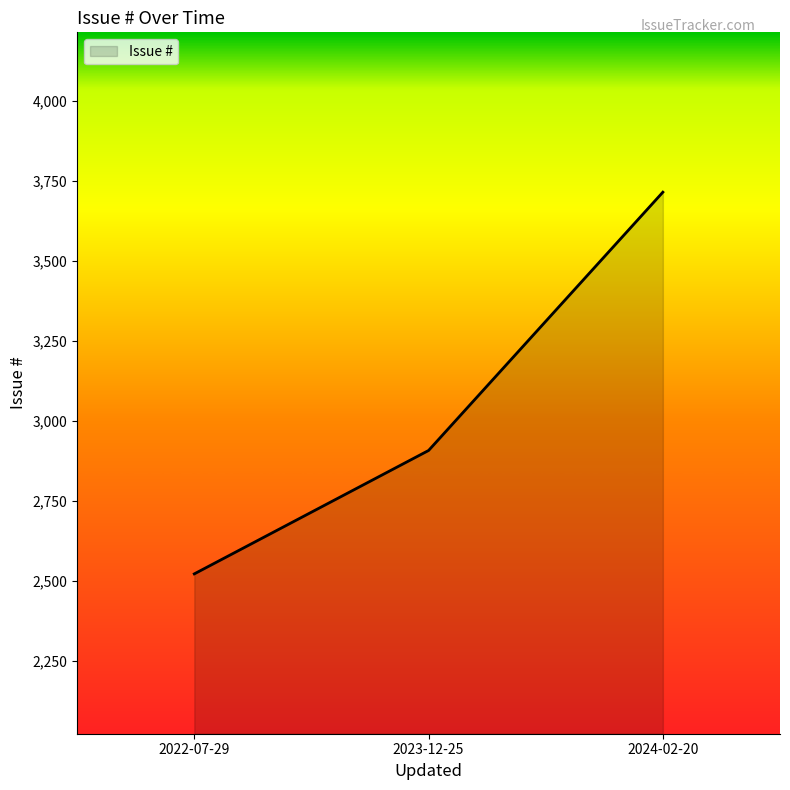

What is the sum of all values?

9143